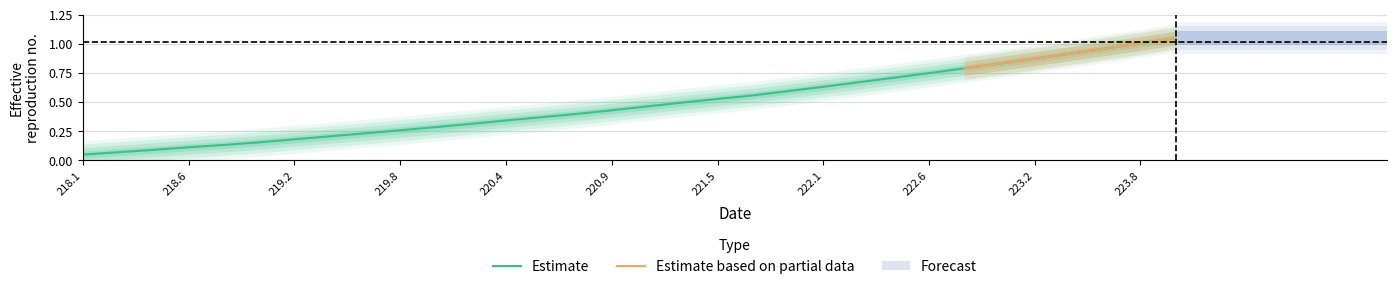

What is the difference between the second highest and second lowest values?

0.9